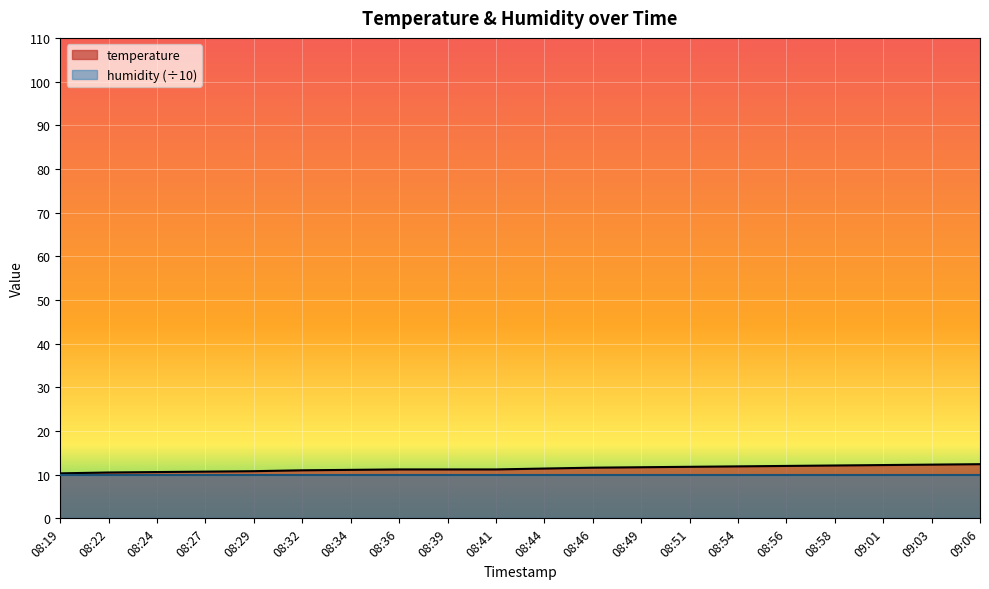

Reading left to right, what are all the values shown in this chart?

08:19=10.3	08:22=10.5	08:24=10.6	08:27=10.7	08:29=10.8	08:32=11.0	08:34=11.1	08:36=11.2	08:39=11.2	08:41=11.2	08:44=11.4	08:46=11.6	08:49=11.7	08:51=11.8	08:54=11.9	08:56=12.0	08:58=12.1	09:01=12.2	09:03=12.3	09:06=12.4